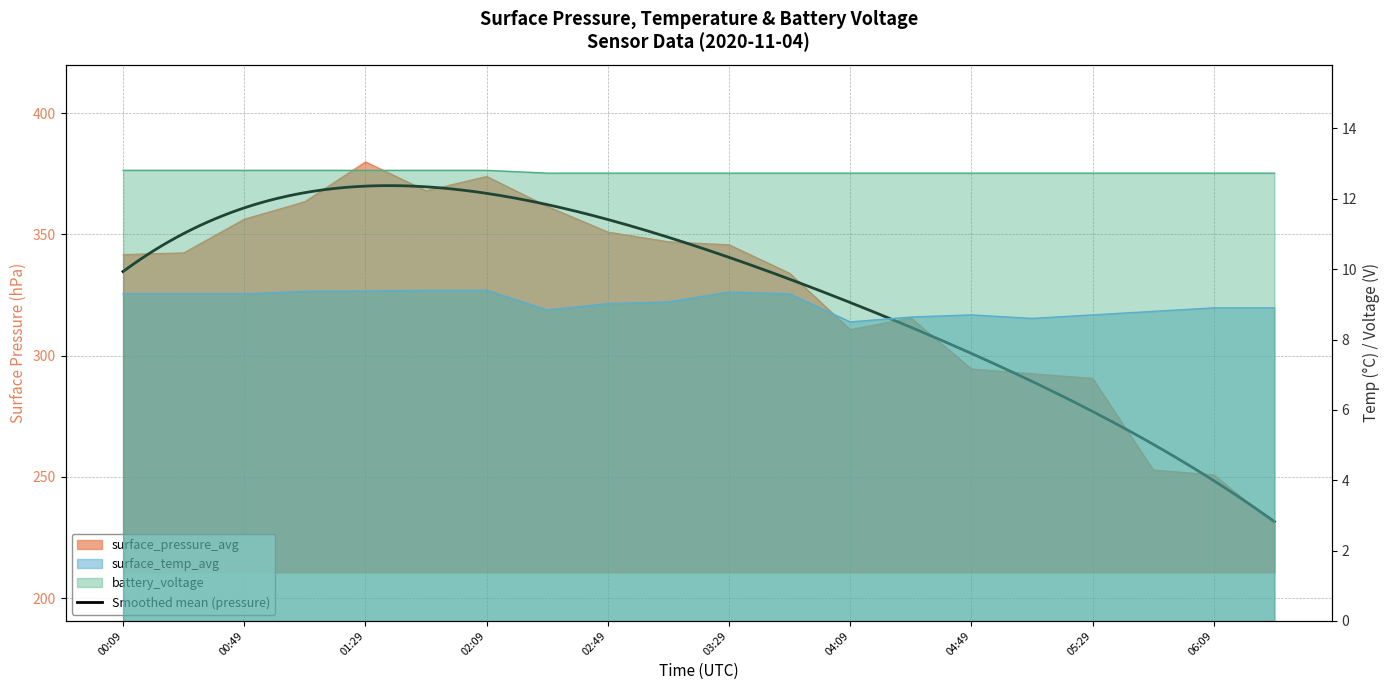

Rank the series at 03:09 from lowest to highest value.

surface_temp_avg, battery_voltage, surface_pressure_avg